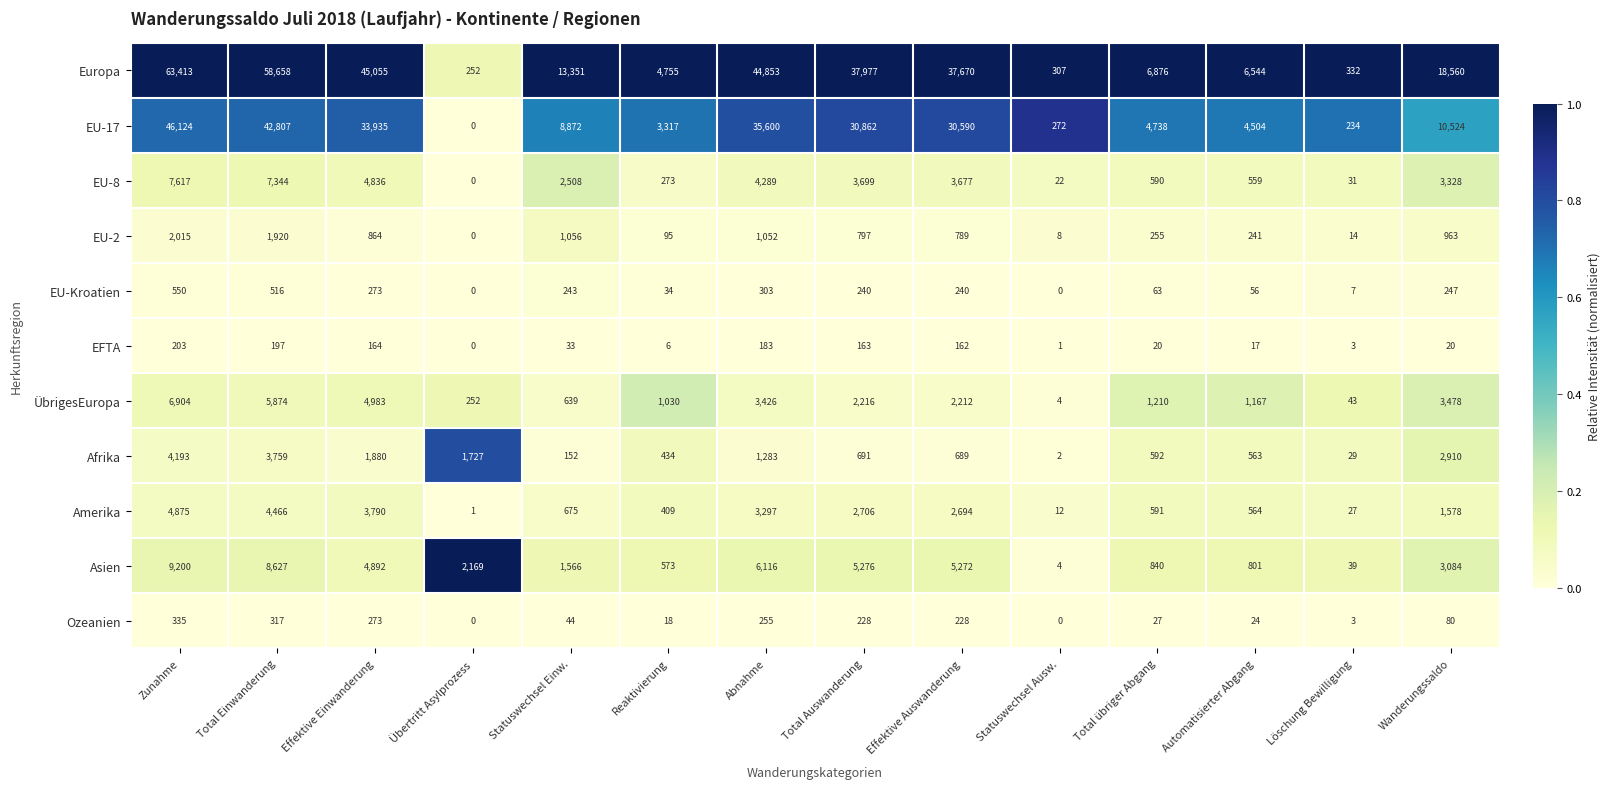

True or false: Amerika has a value of 6644 at Total Einwanderung.

False